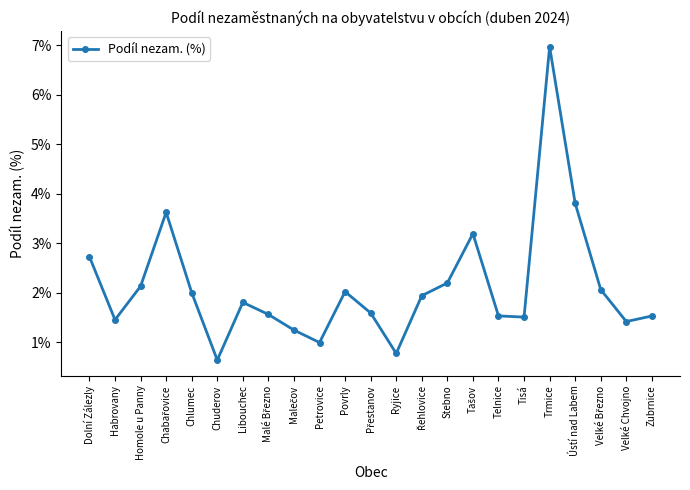

The chart shows a value of 2.1 at Homole u Panny. True or false?

True